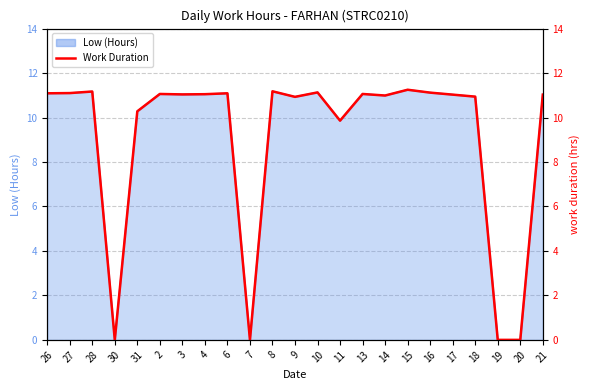

Reading left to right, what are all the values shown in this chart?

26=11.1	27=11.1	28=11.2	30=0.0	31=10.3	2=11.1	3=11.0	4=11.1	6=11.1	7=0.0	8=11.2	9=10.9	10=11.1	11=9.9	13=11.1	14=11.0	15=11.2	16=11.1	17=11.0	18=10.9	19=0.0	20=0.0	21=11.0